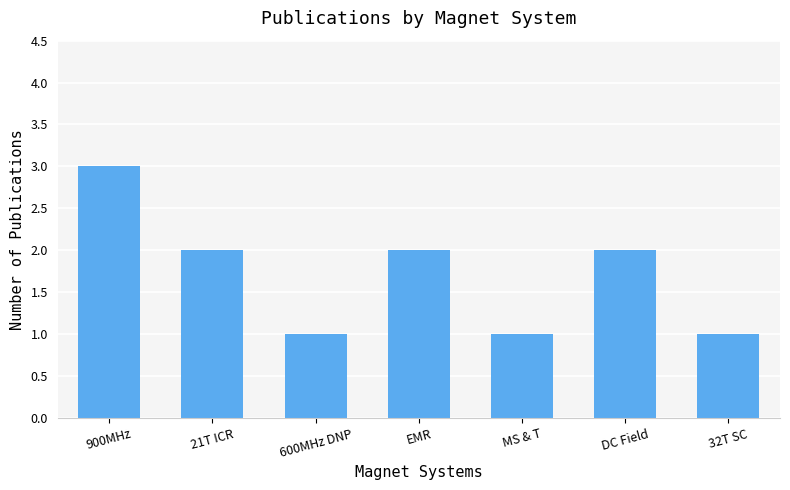

What is the value of the 4th bar from the left?

2